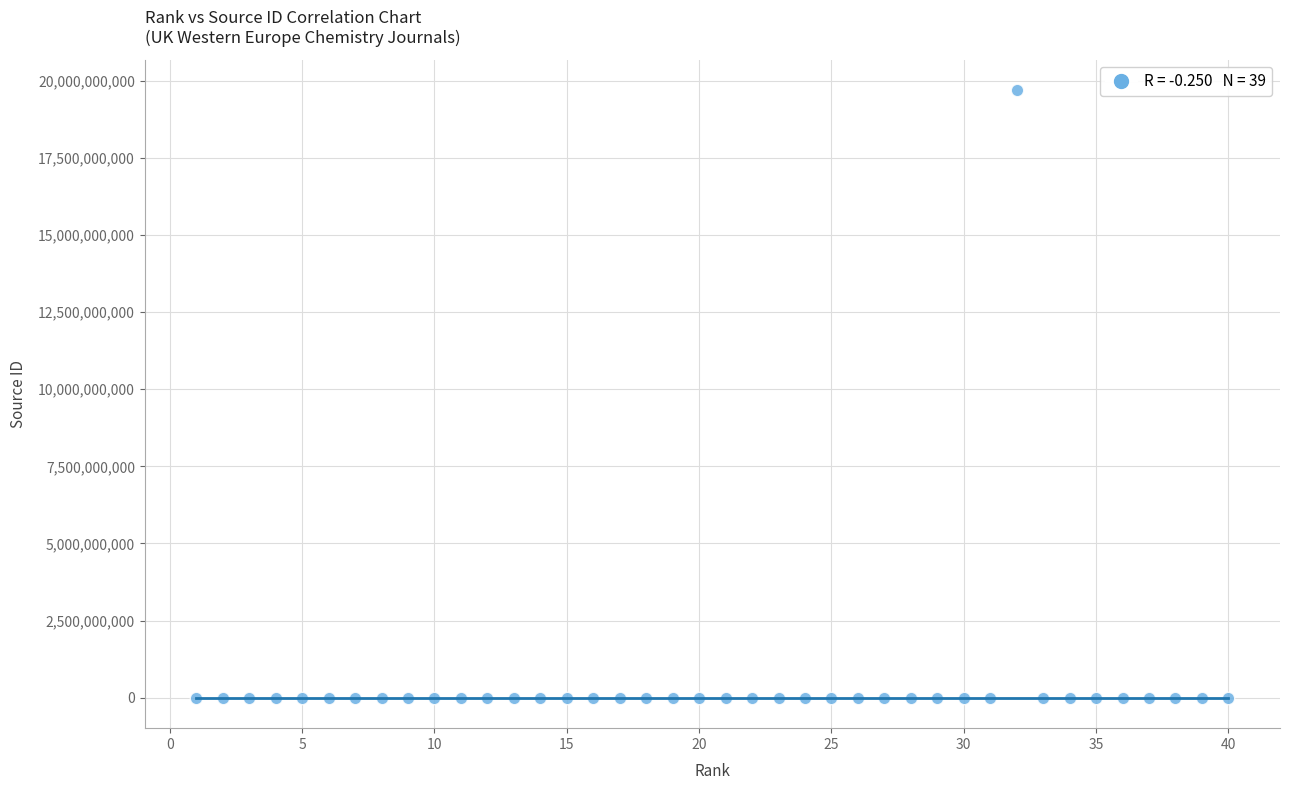

What is the range of Y values (max minus min)?

19700172698